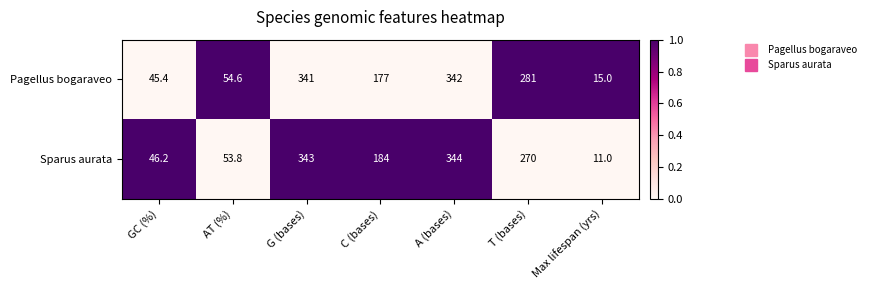

Is it true that Pagellus bogaraveo equals 15.0 at Max lifespan (yrs)?

True